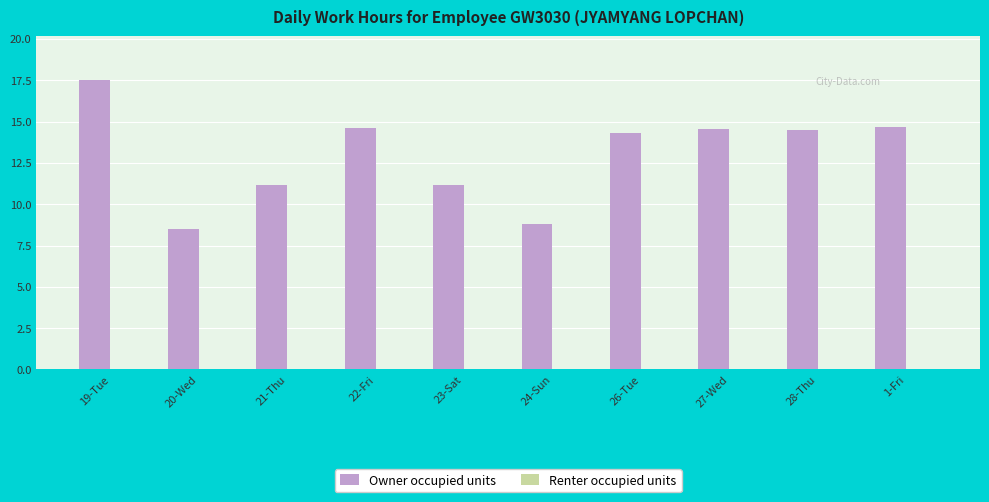

What position from the left is 19-Tue?

1